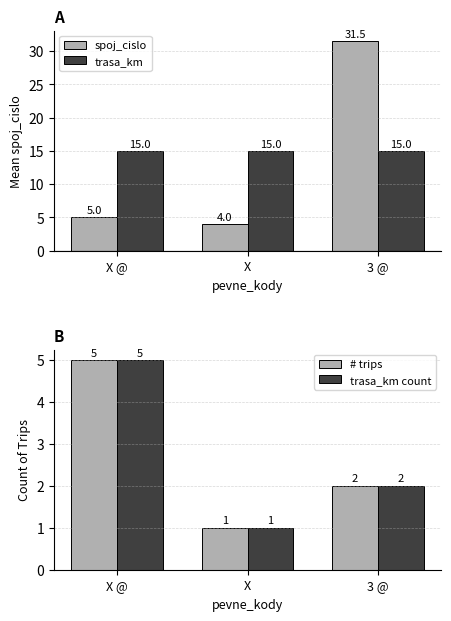

Which series has the widest spread of values?

spoj_cislo